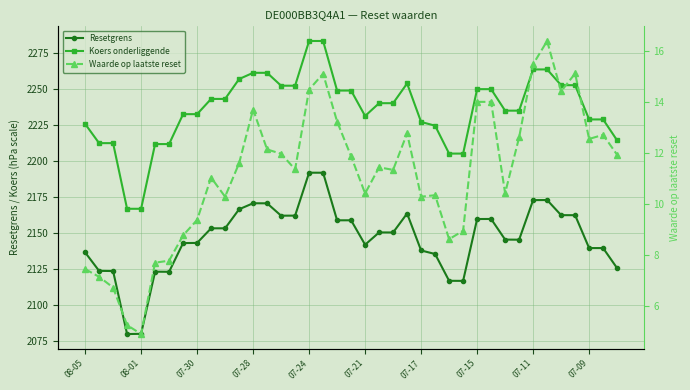

True or false: Resetgrens has a value of 1050.6 at 26.

False